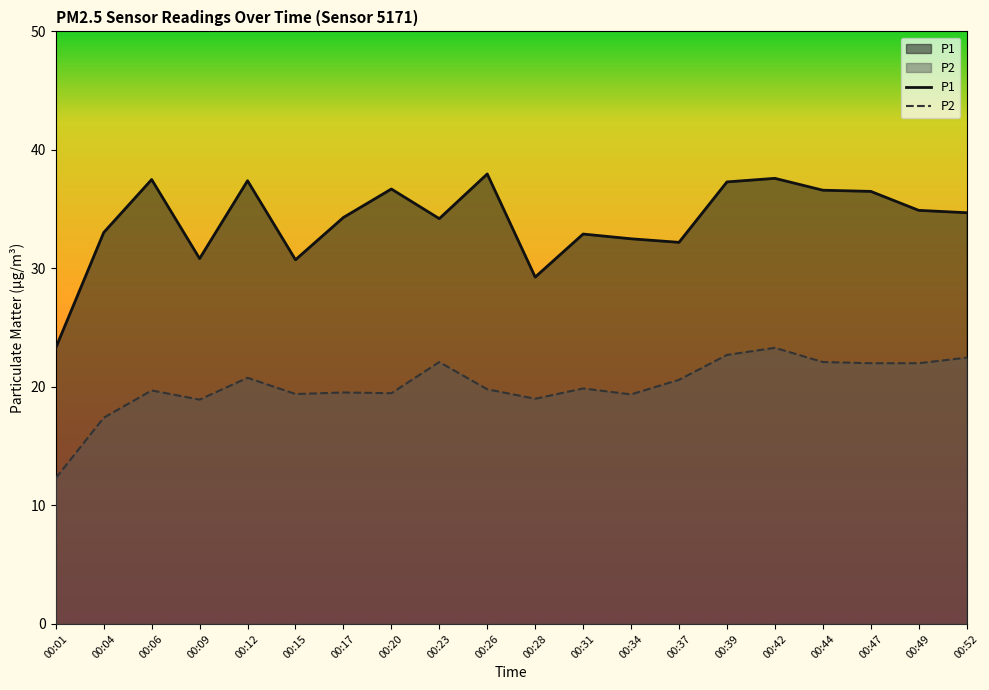

Is the value of P1 at 00:20 greater than the value of P2 at 00:44?

Yes